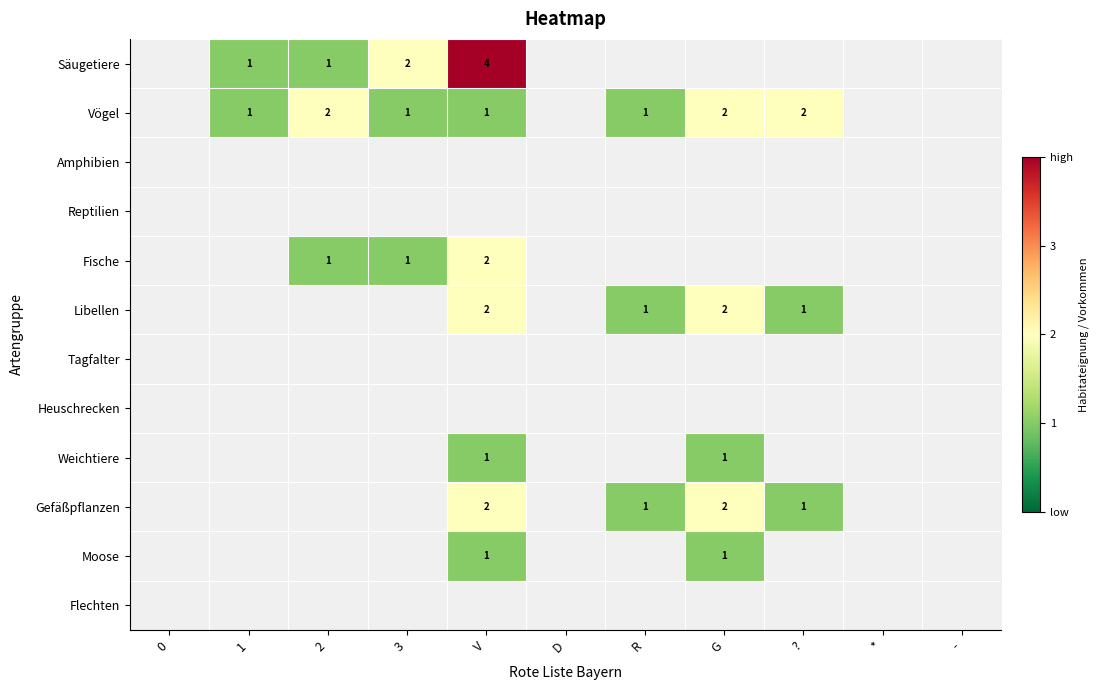

True or false: Gefäßpflanzen has a value of 2 at V.

True